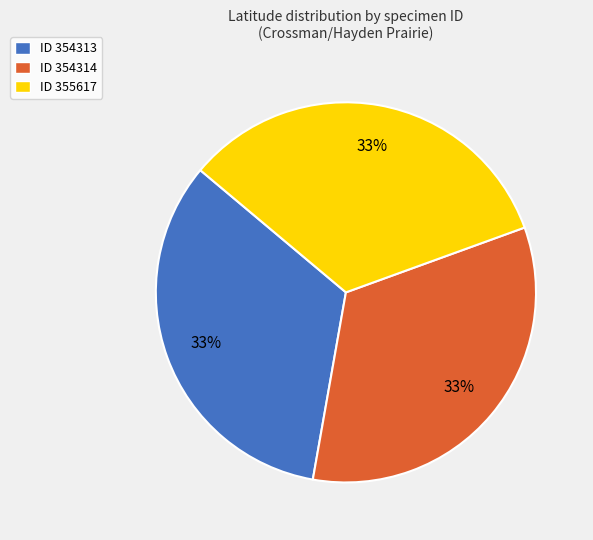

Combined, do ID 354314 and ID 355617 account for over 50%?

Yes